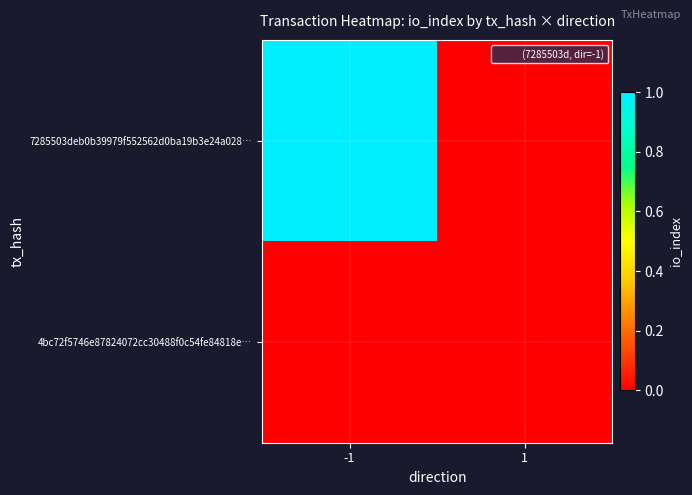

Rank the series at -1 from highest to lowest value.

7285503deb0b39979f552562d0ba19b3e24a028…, 4bc72f5746e87824072cc30488f0c54fe84818e…